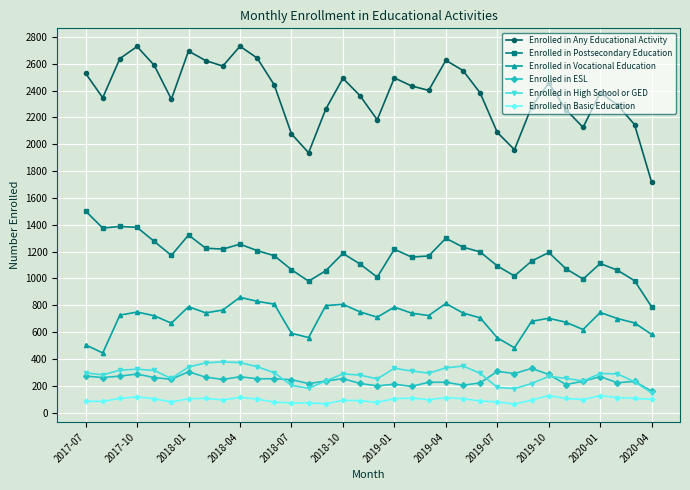

True or false: Enrolled in High School or GED and Enrolled in Any Educational Activity intersect in this chart.

False